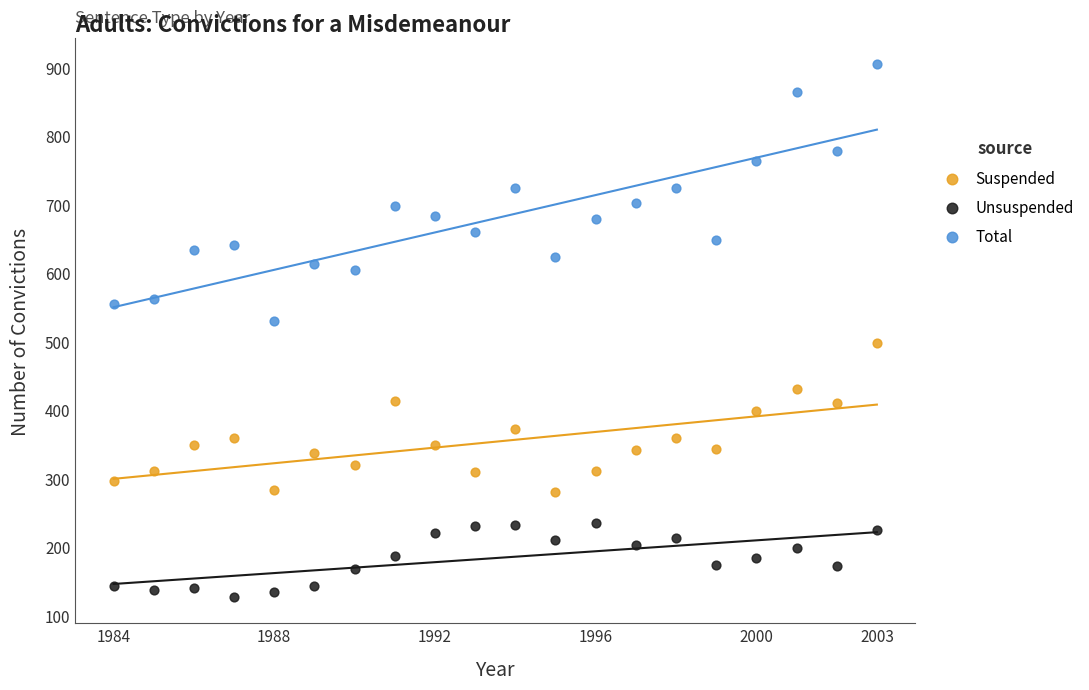

Which series has the largest Y range (max minus min)?

Total